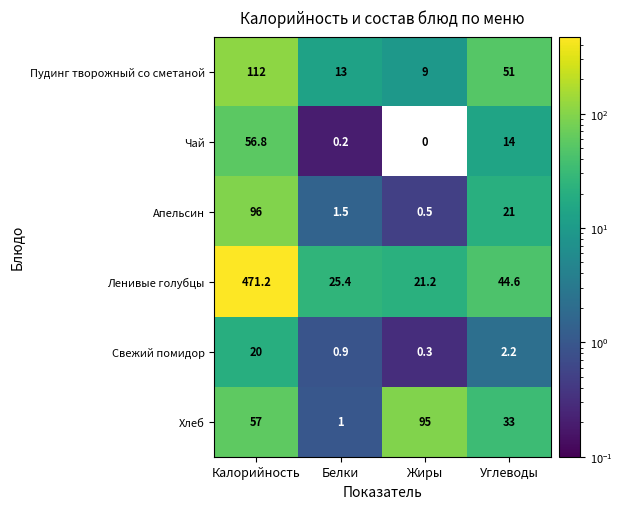

What is the greatest value displayed?

471.2